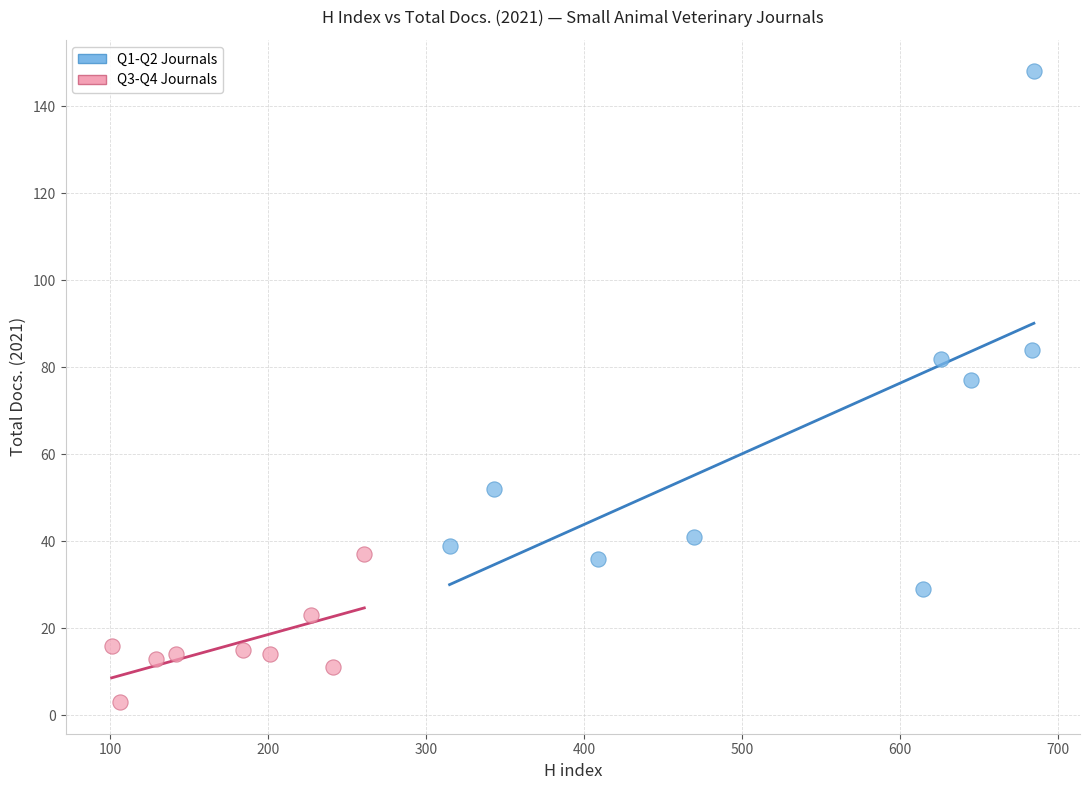

Which series contains the highest Y value?

Q1-Q2 Journals